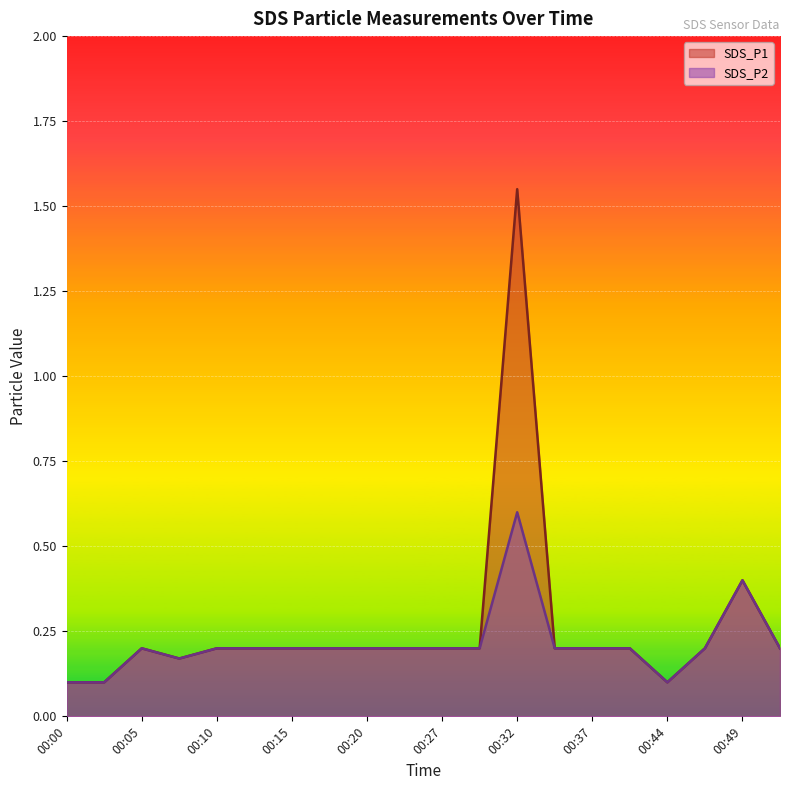

What are all the series names shown in the legend?

SDS_P1, SDS_P2